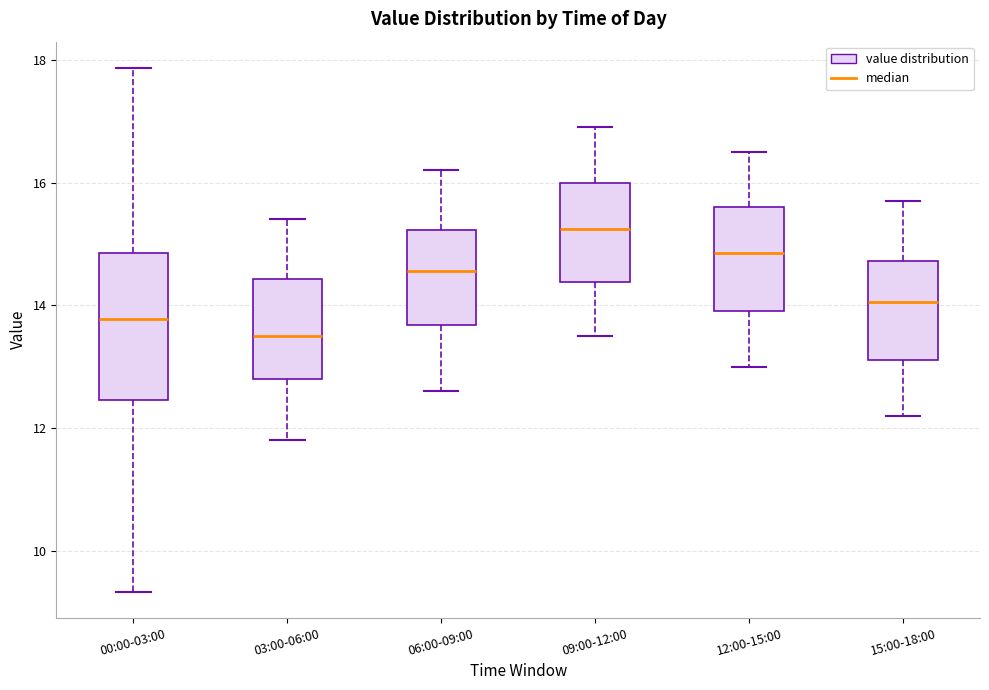

Which box has the highest median line?

09:00-12:00